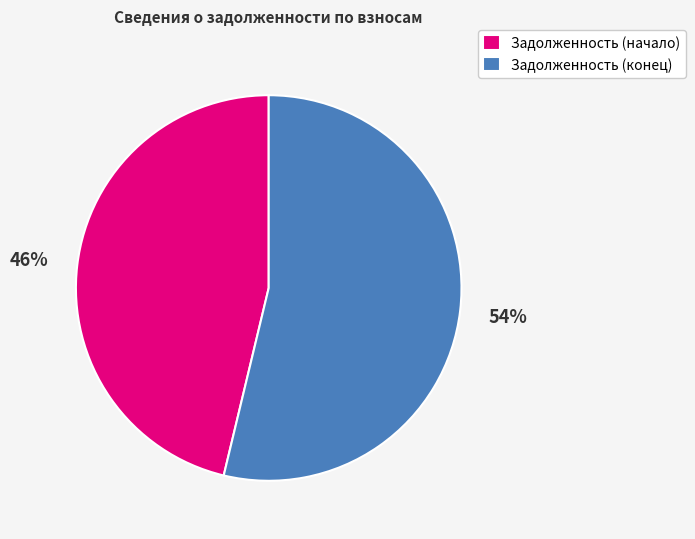

Rank the categories by value from lowest to highest.

Задолженность (начало), Задолженность (конец)